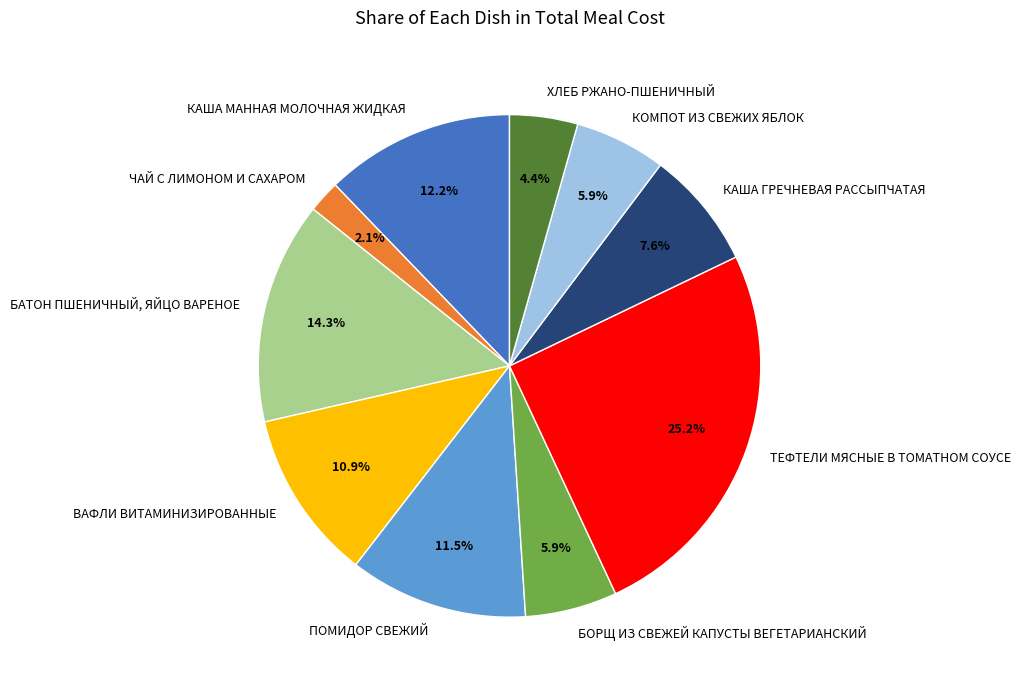

What percentage is the ВАФЛИ ВИТАМИНИЗИРОВАННЫЕ slice, to the nearest percent?

11%